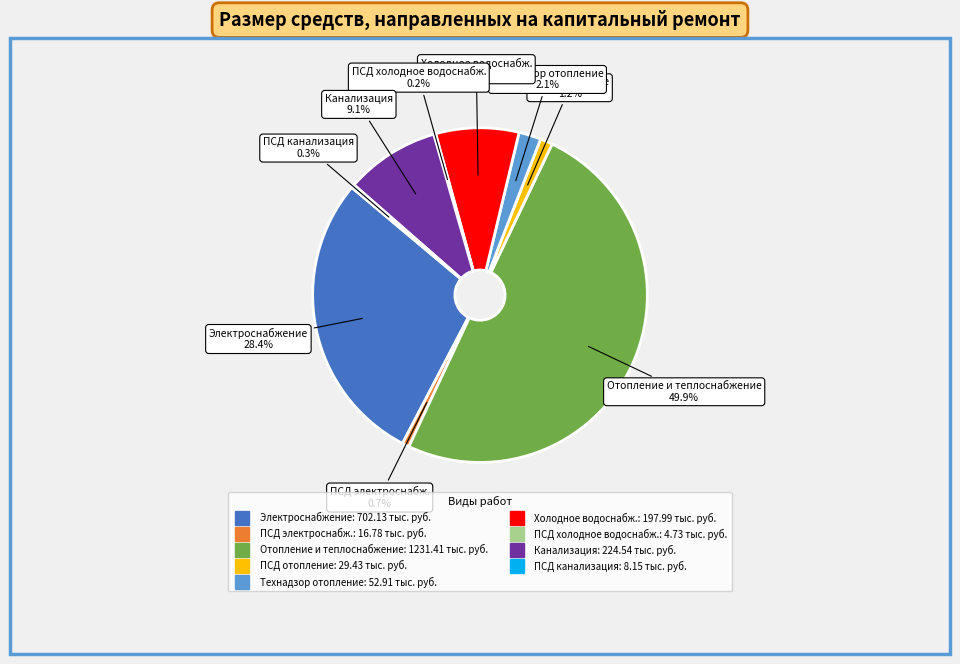

How many slices are in this pie chart?

9